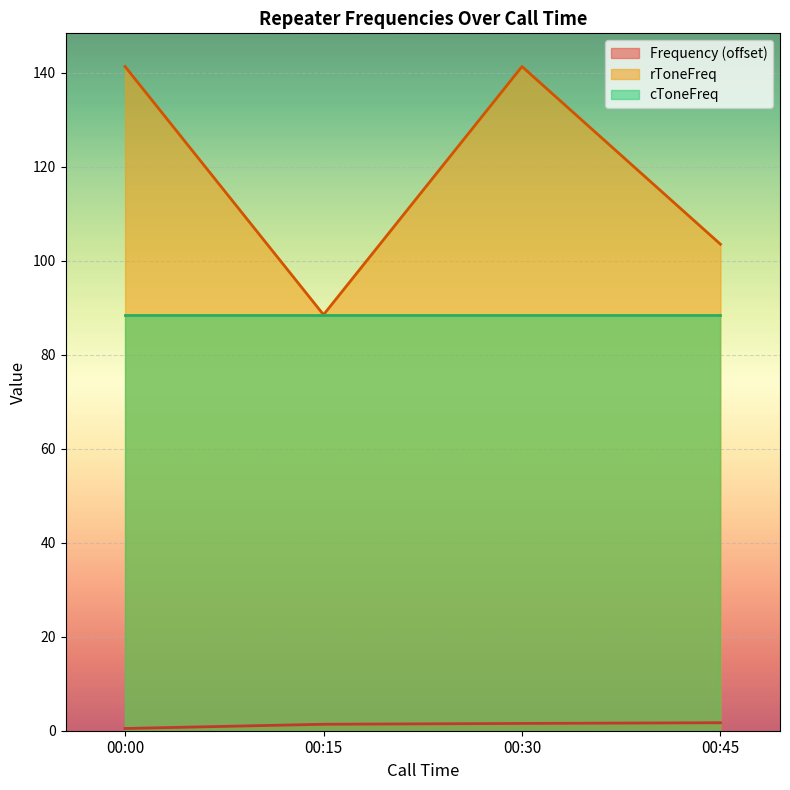

Between 00:00 and 00:15, which series saw the biggest shift?

rToneFreq